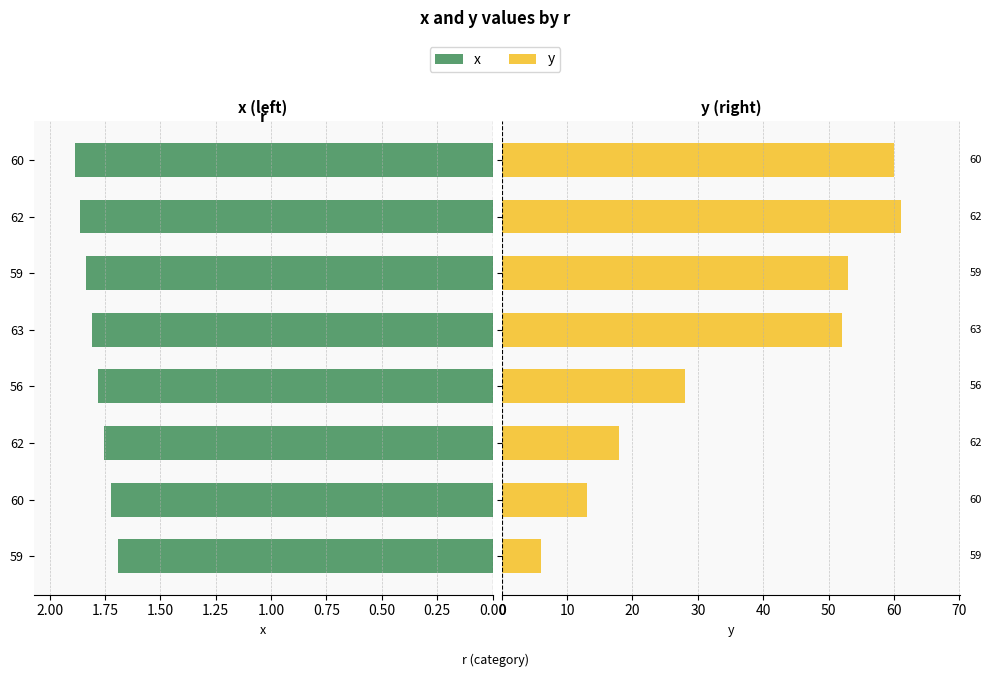

What is the value of the y bar at the 8th from the left?

60.0